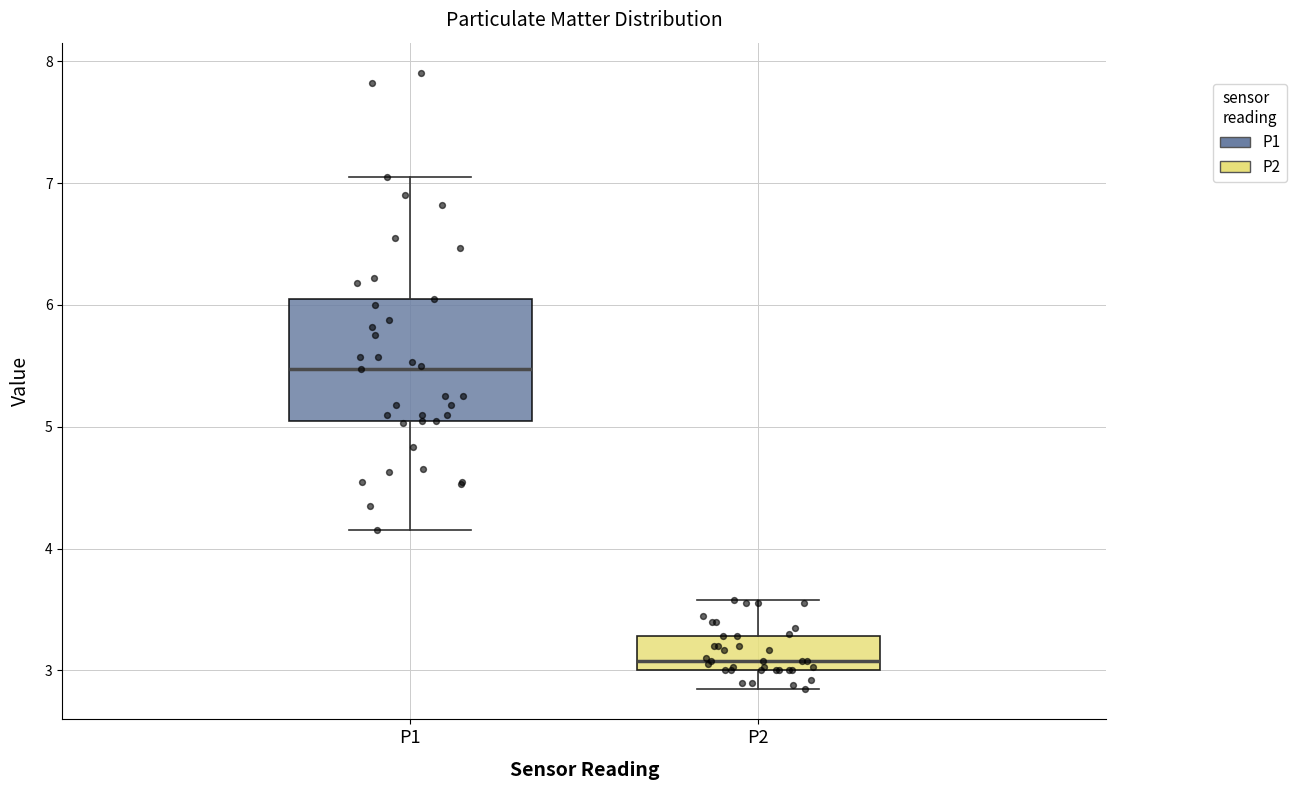

Reading left to right, read every box against the y-axis: the position of its median line, the range the box covers, and the ends of its whiskers. The values are not printed on the chart, so give them approximately, as read against the axis.

P1: median 5.5, box 5.1 to 6.1, whiskers 4.2 to 7.1
P2: median 3.1, box 3.0 to 3.3, whiskers 2.9 to 3.6